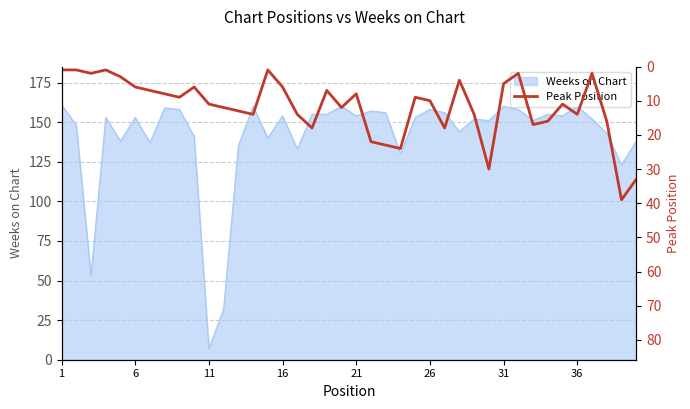

The value of Weeks on Chart at 1 is 111. True or false?

False